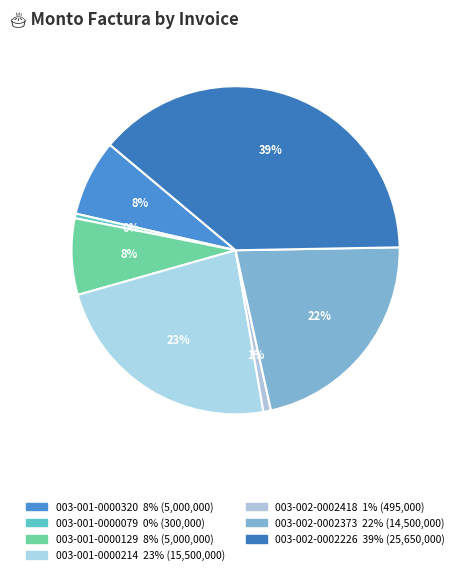

To the nearest percent, what is the difference between the 003-001-0000129 and 003-001-0000214 slice percentages?

16%